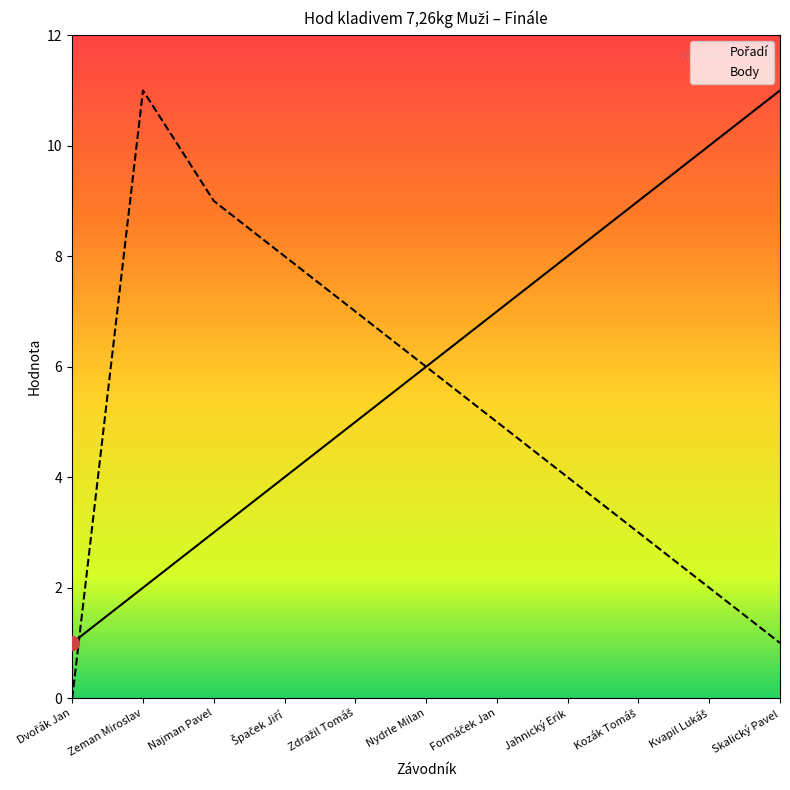

Reading left to right, transcribe all the data shown in this chart.

Pořadí: 1	2	3	4	5	6	7	8	9	10	11
Body: 0	11	9	8	7	6	5	4	3	2	1